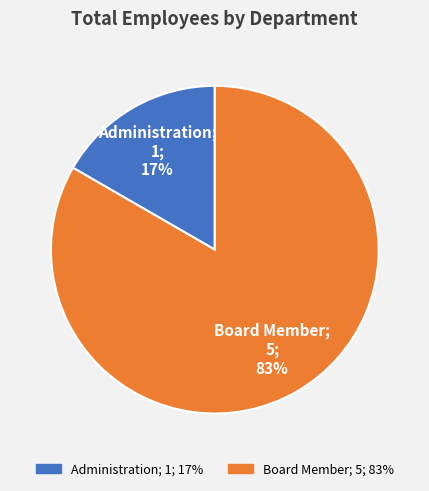

What percentage is the Administration slice, to the nearest percent?

17%